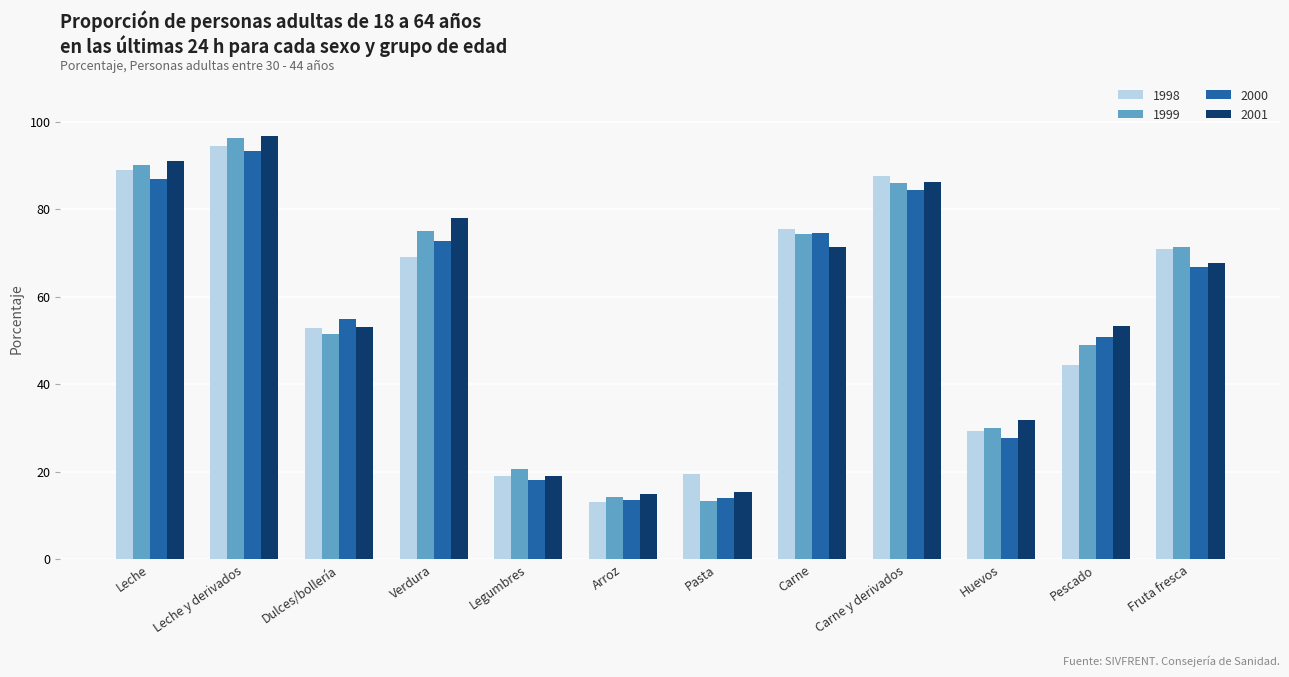

What is the difference between the highest and lowest values at Huevos?

4.3